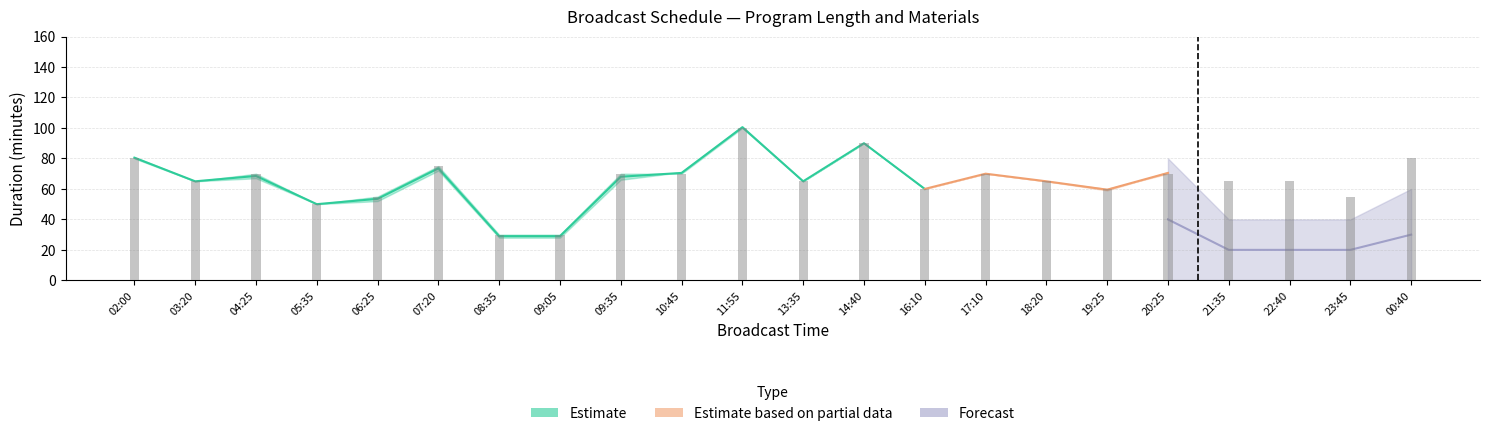

What is the sum of the 소재개수 values at 23:45 and 05:35?

3